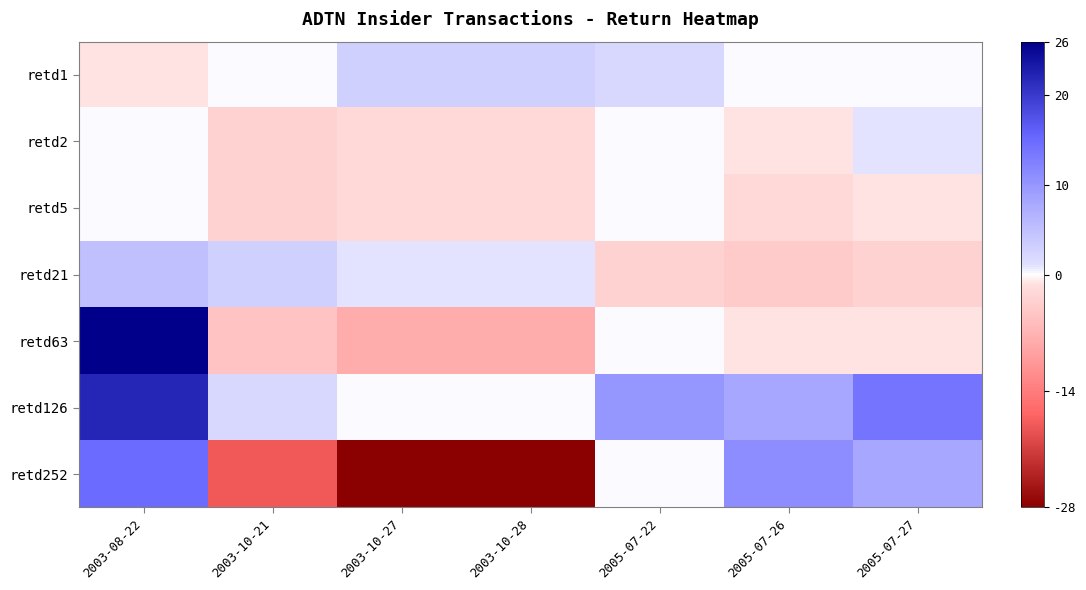

Between 2005-07-26 and 2005-07-22, which is larger?

2005-07-22